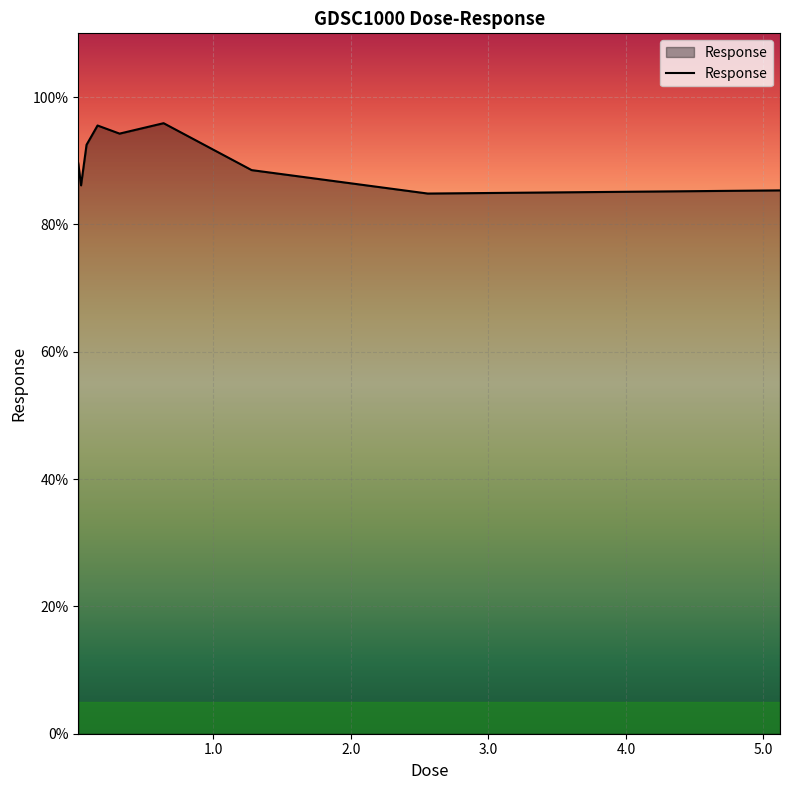

What is the difference between the maximum and minimum values?

11.0